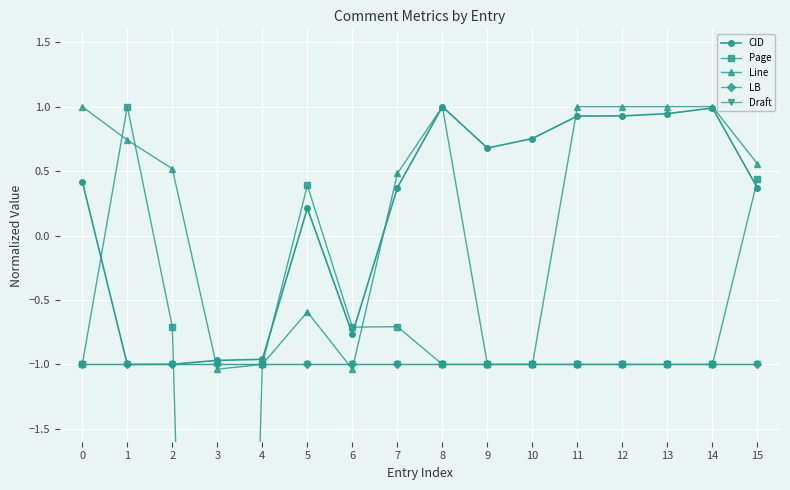

Where is the first local minimum for Page?

3